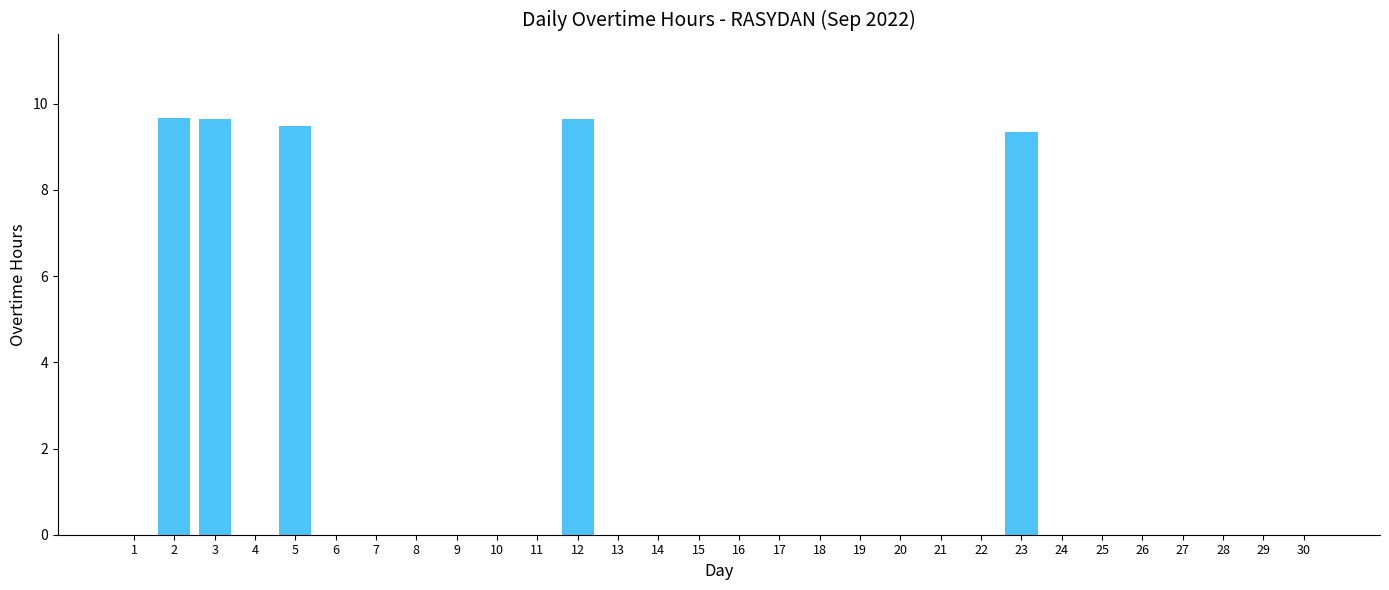

What is the change in value from 3 to 11?

-9.6